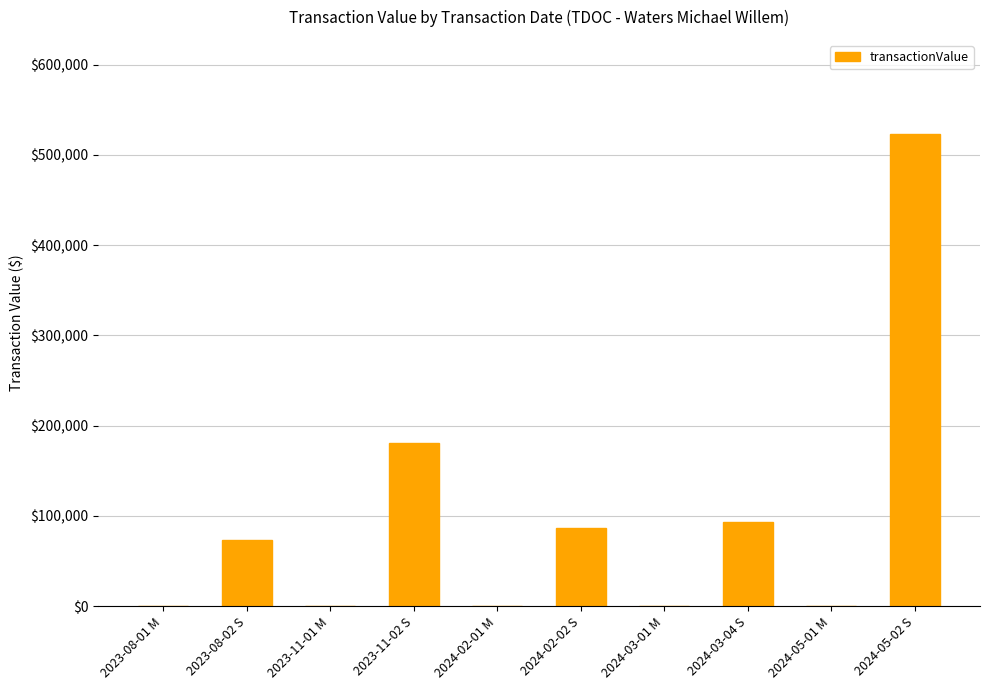

What is the difference between the values at 2024-03-01 M and 2024-05-02 S?

522741